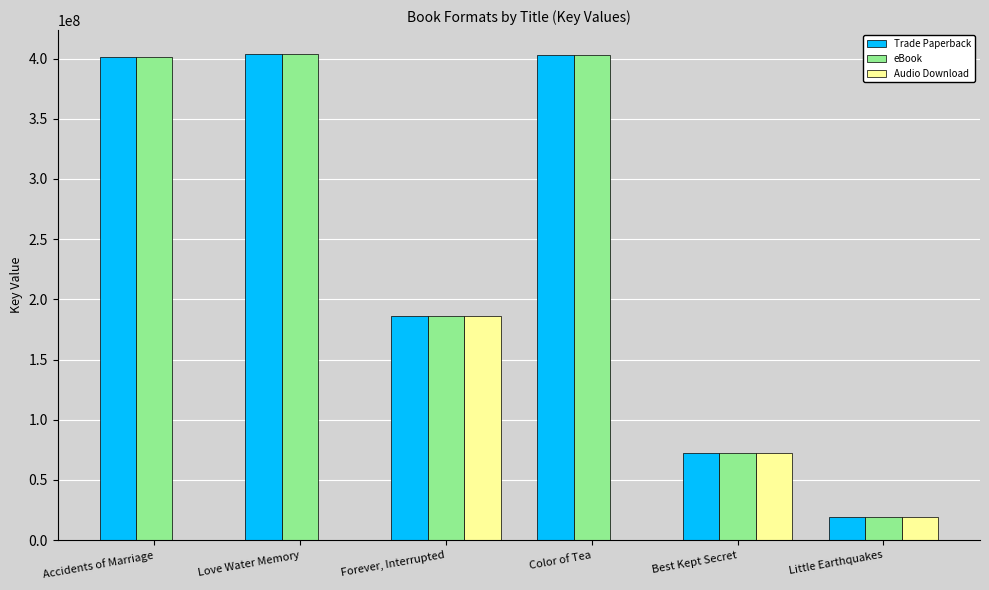

What is the sum of the Trade Paperback values at Love Water Memory and Forever, Interrupted?

589504708